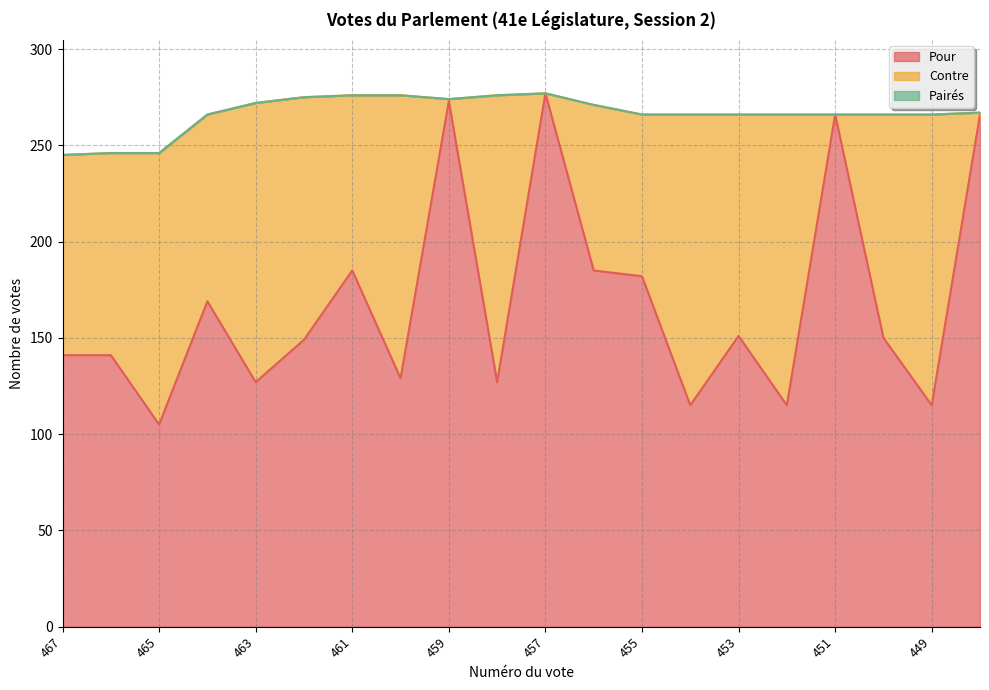

Rank the series by their average value, from highest to lowest.

Pour, Contre, Pairés